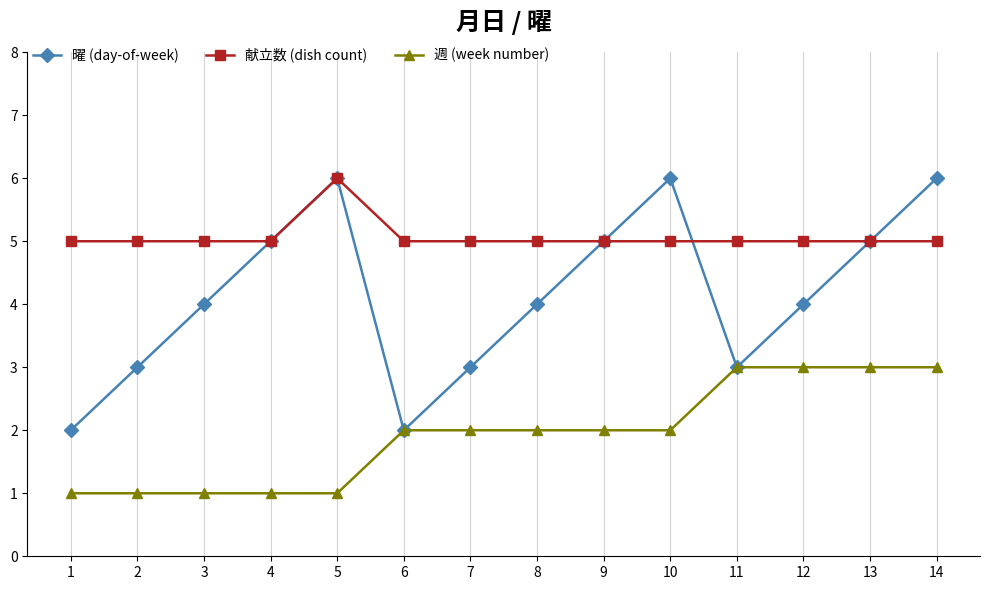

Which series has the widest spread of values?

曜 (day-of-week)